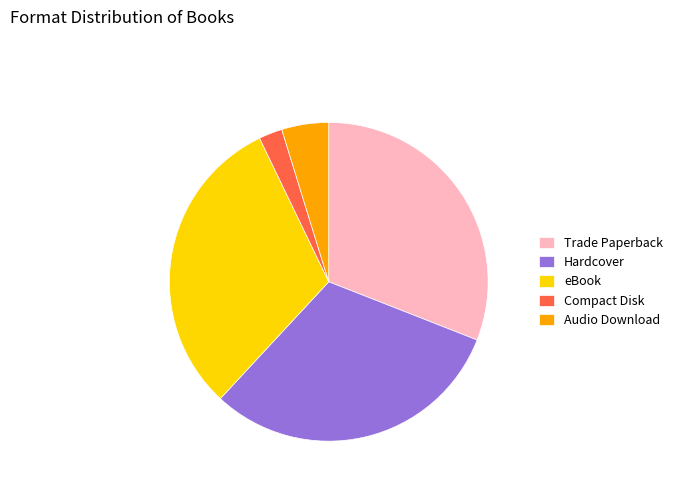

The Trade Paperback slice represents 31% of the pie. True or false?

True